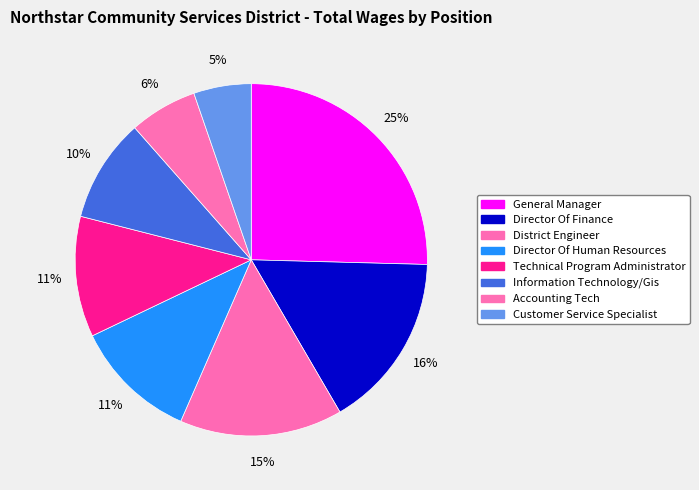

How many slices are in this pie chart?

8